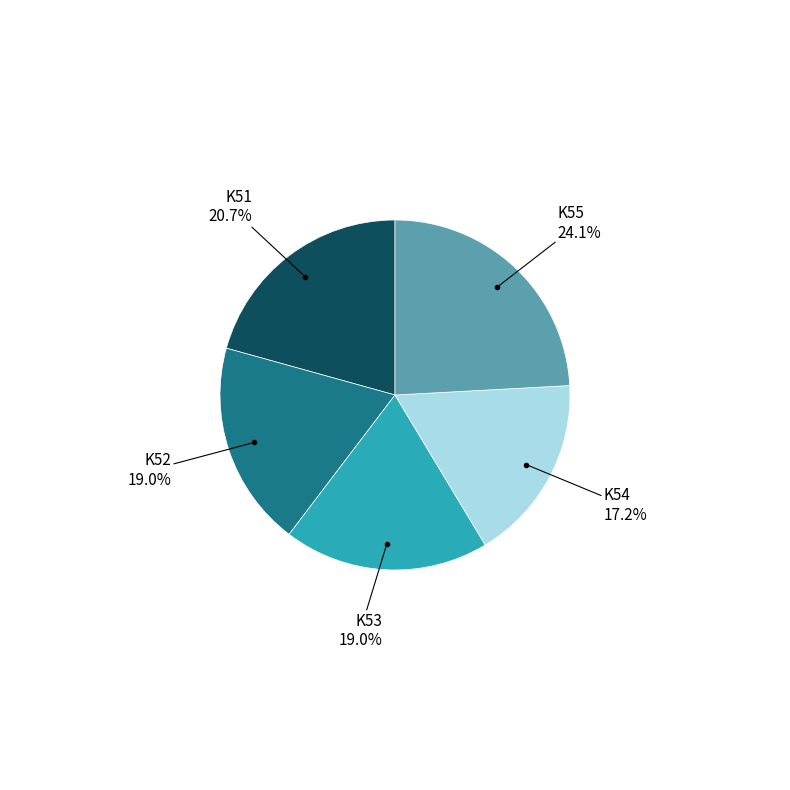

Which slice is the smallest?

K54